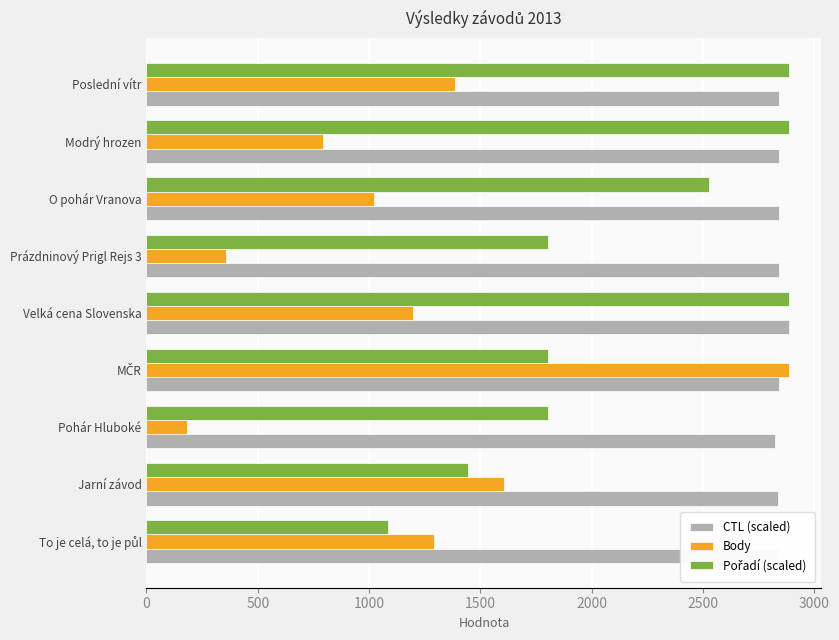

What is the spread (max minus min) of values at Modrý hrozen?

2095.0